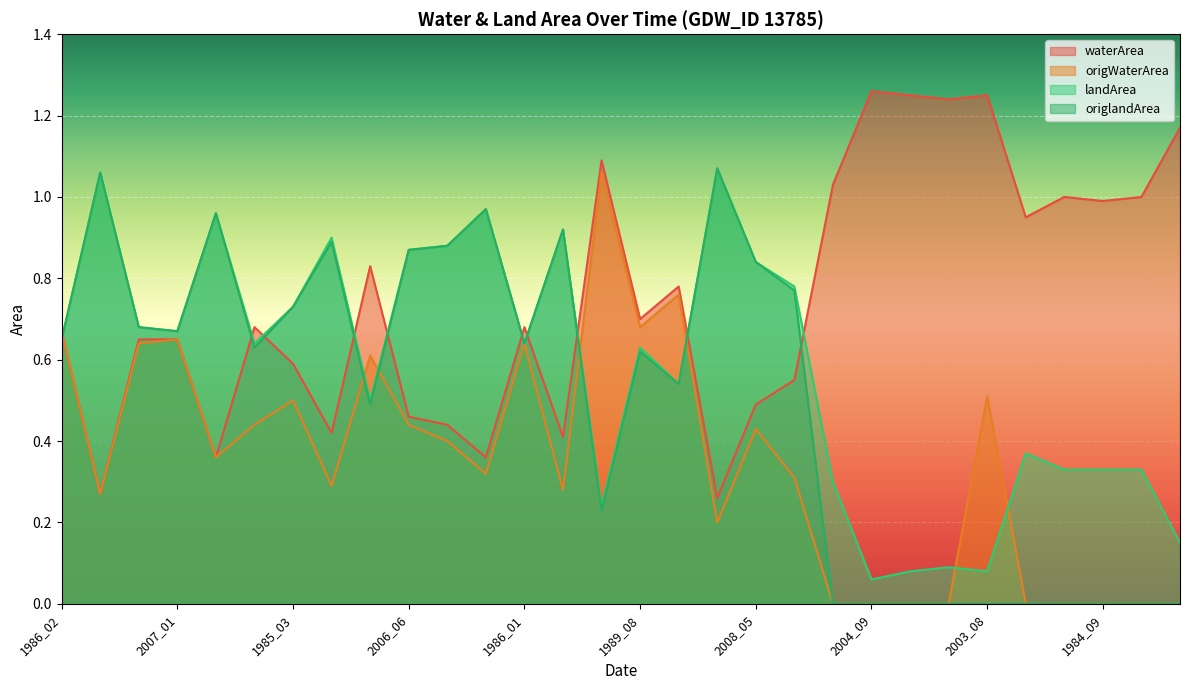

What is the difference between the highest and lowest values at 1989_08?

0.1